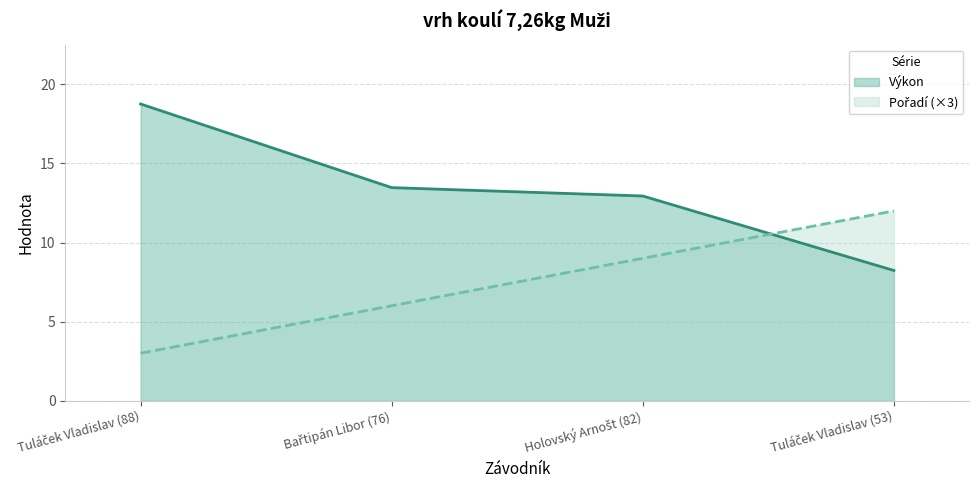

At how many categories does at least one series exceed 13?

2